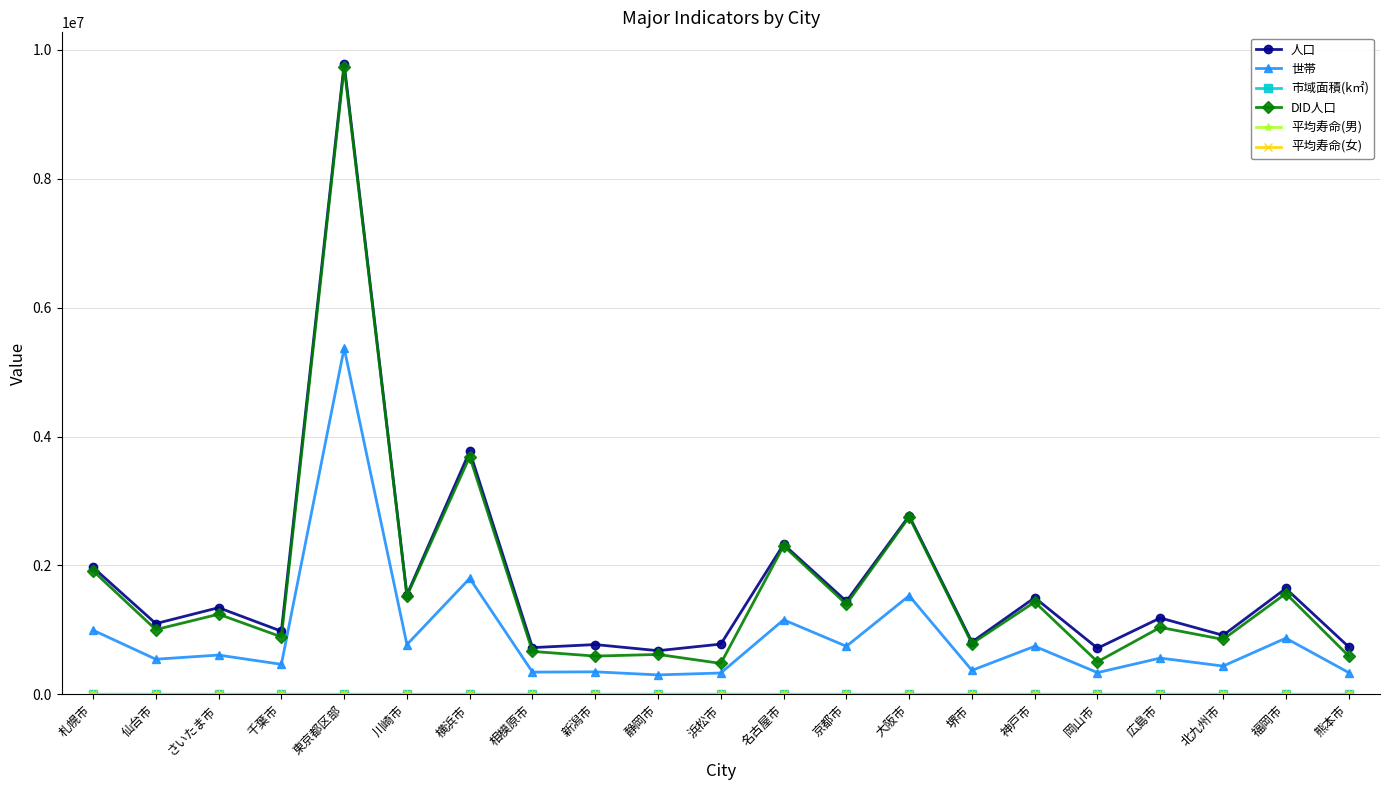

At how many categories does at least one series exceed 6032419?

1